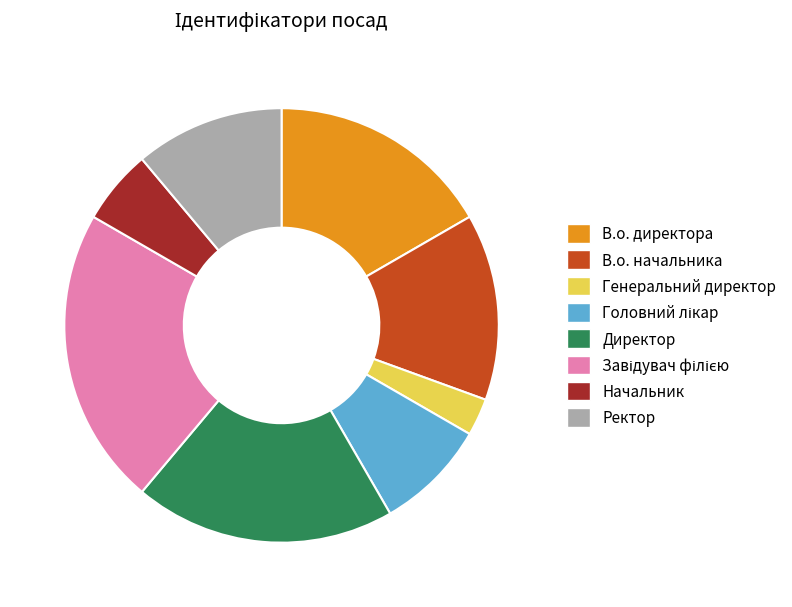

Between Начальник and Ректор, which is larger?

Ректор